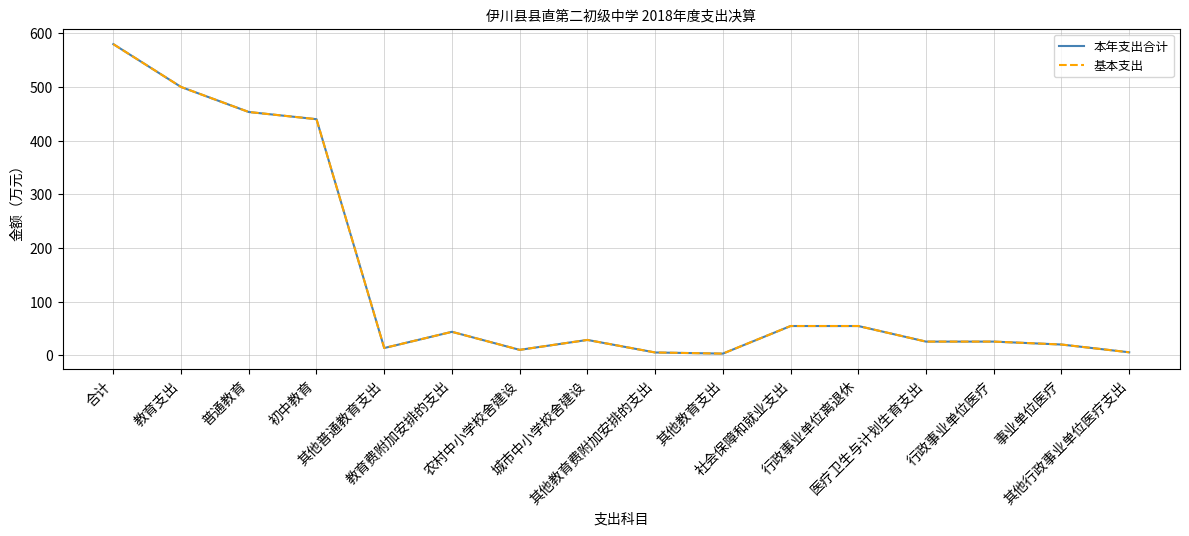

Where is 基本支出 nearest to the value 291?

初中教育